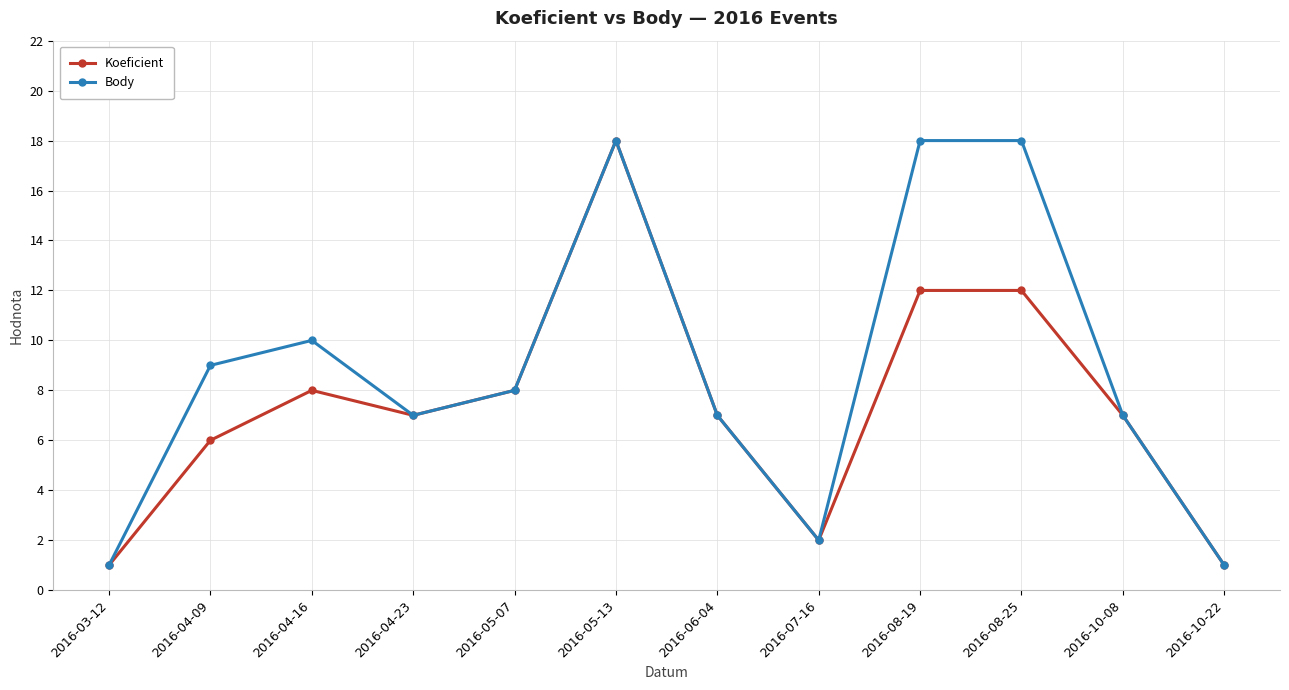

List the series in order of their overall mean, highest first.

Body, Koeficient